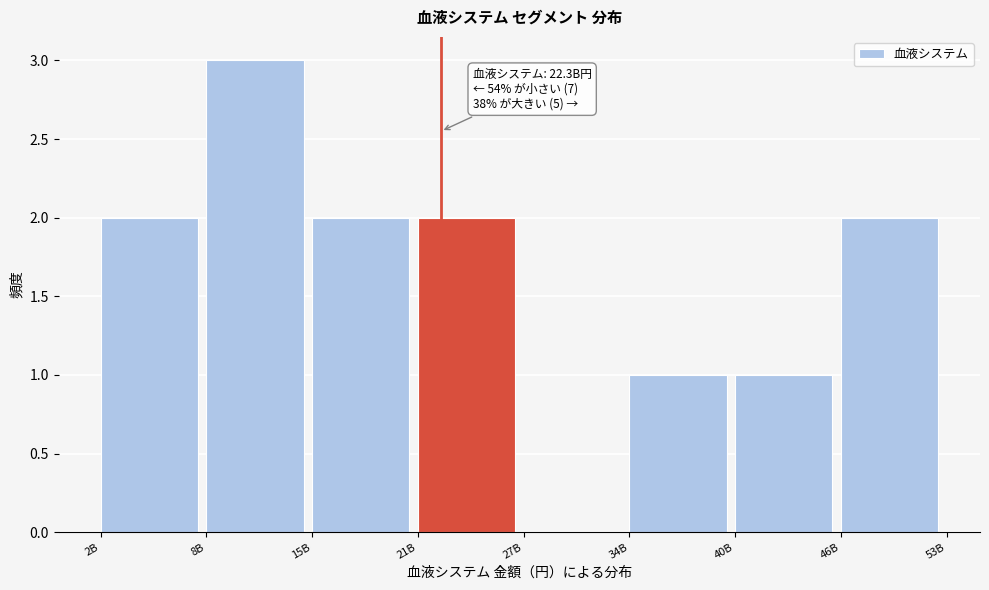

Reading left to right, list all the values displayed in this chart.

2B=2	8B=3	15B=2	21B=2	27B=0	34B=1	40B=1	46B=2